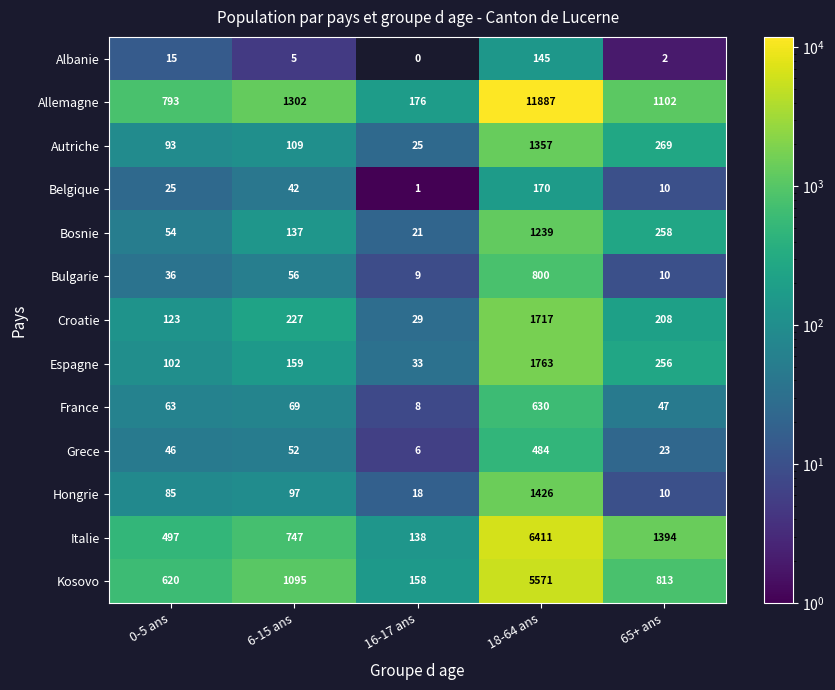

Which label corresponds to the smallest value in the chart?

16-17 ans